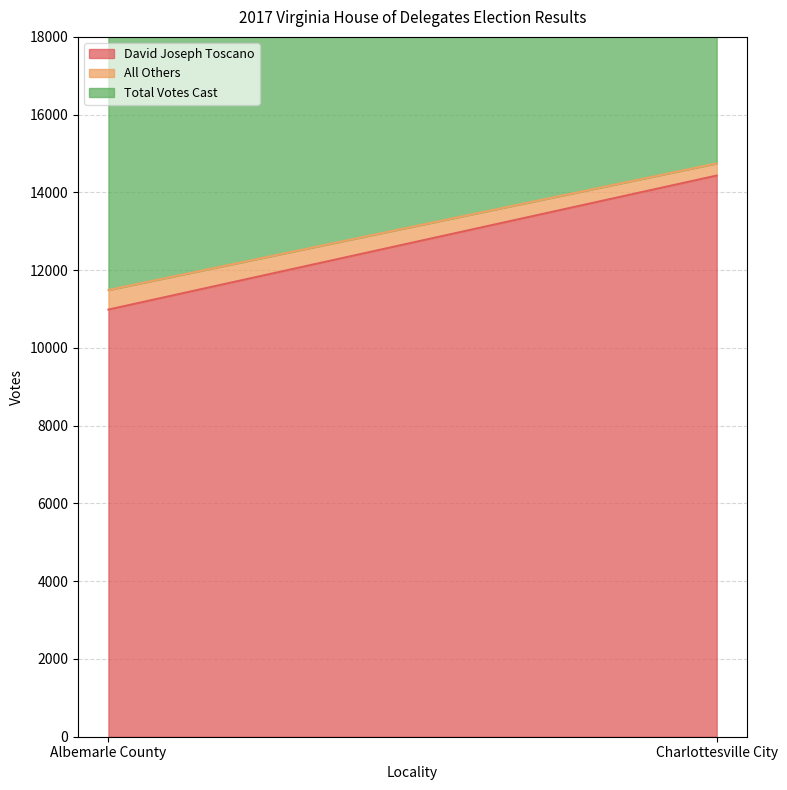

Is the value of Total Votes Cast at Albemarle County greater than the value of All Others at Charlottesville City?

Yes